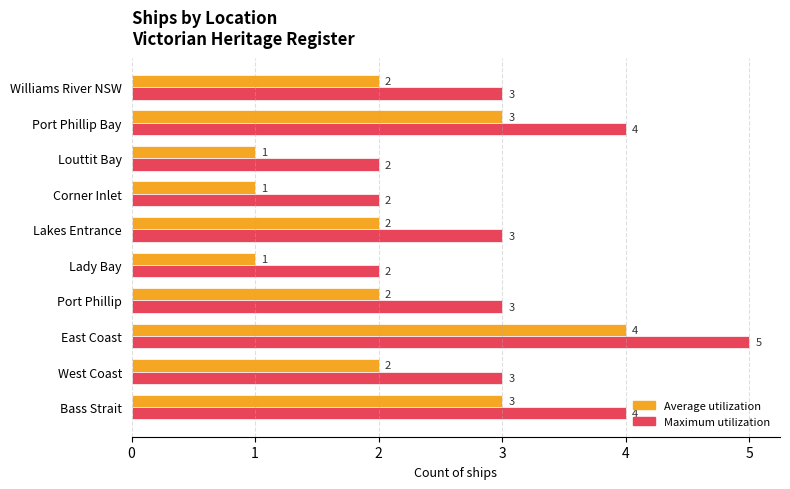

Count the Maximum utilization values in the range 2 to 4.

9